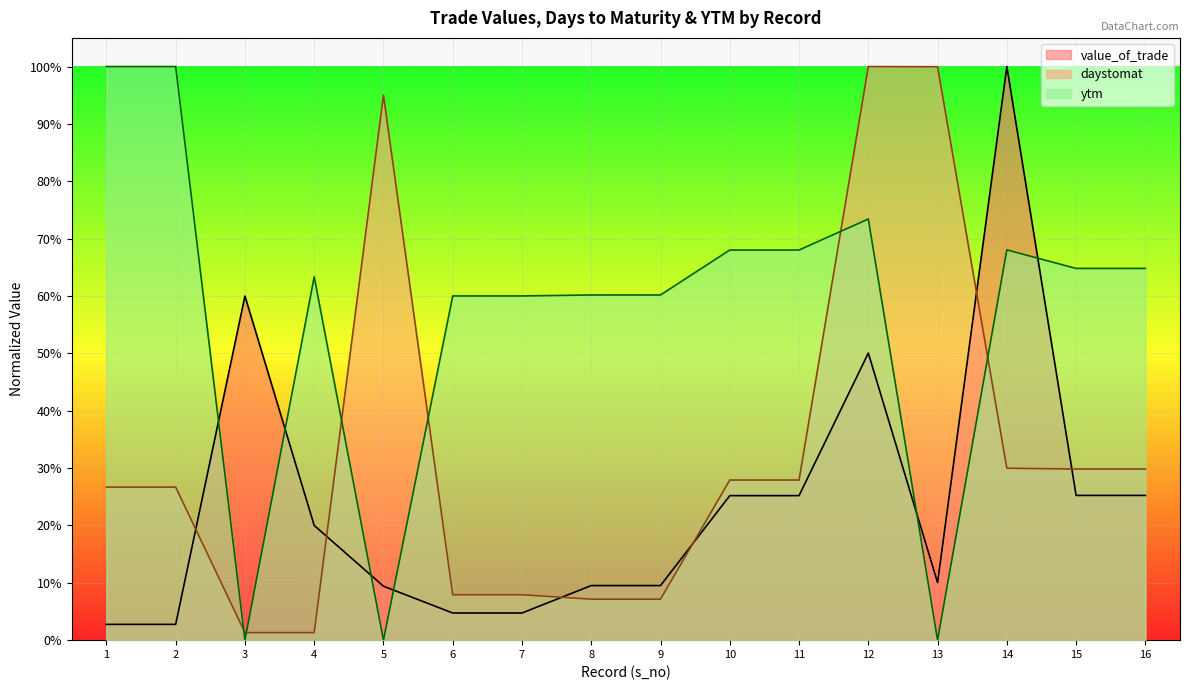

True or false: ytm has a value of 0.7 at 10.

True